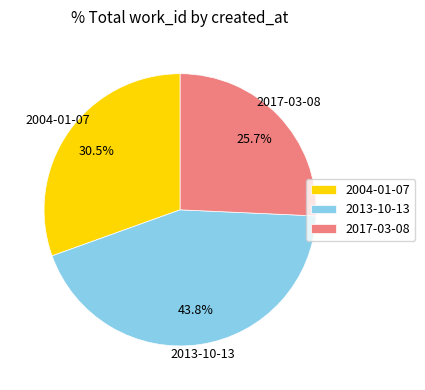

To the nearest percent, what is the combined percentage of 2004-01-07 and 2013-10-13?

74%